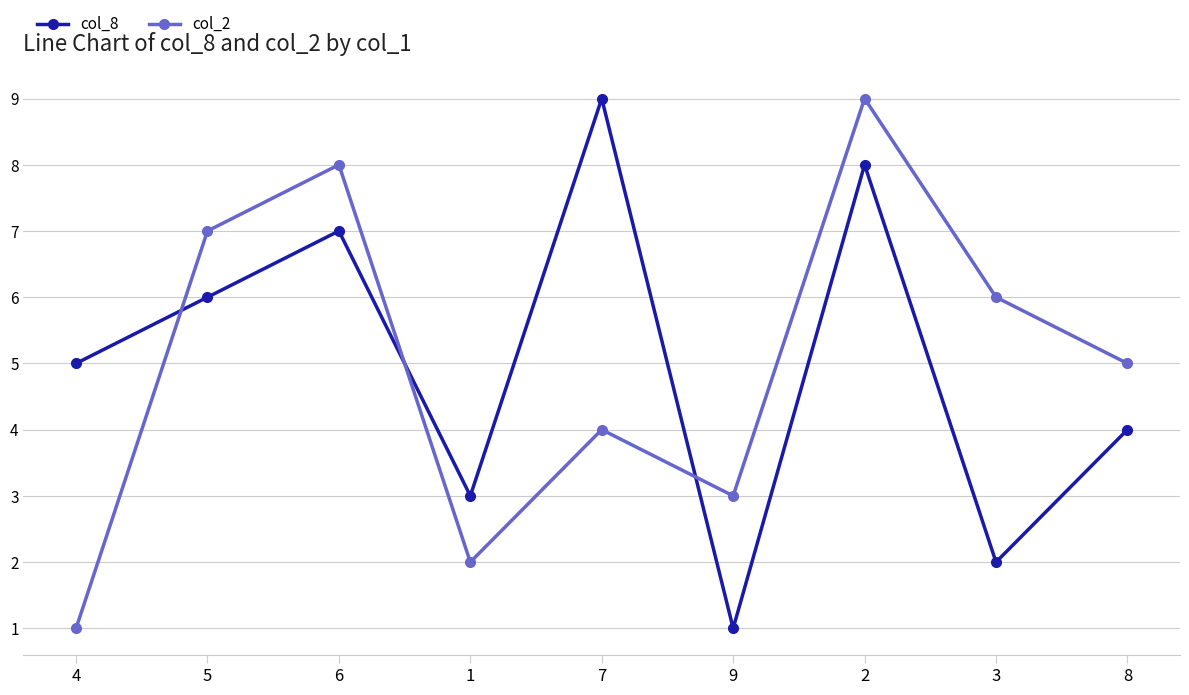

Reading left to right, extract all data points from this chart.

col_8: 5	6	7	3	9	1	8	2	4
col_2: 1	7	8	2	4	3	9	6	5